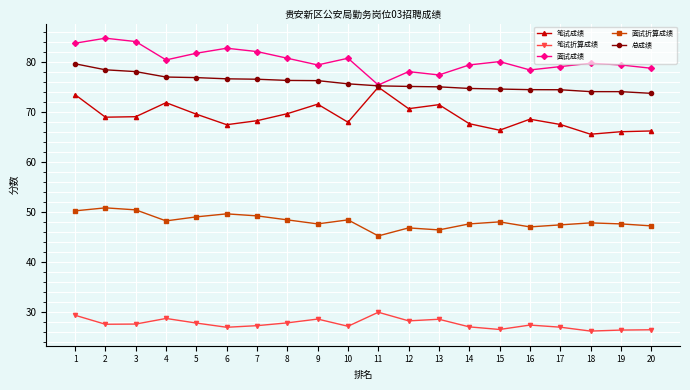

True or false: 面试折算成绩 and 笔试成绩 cross at least once.

False